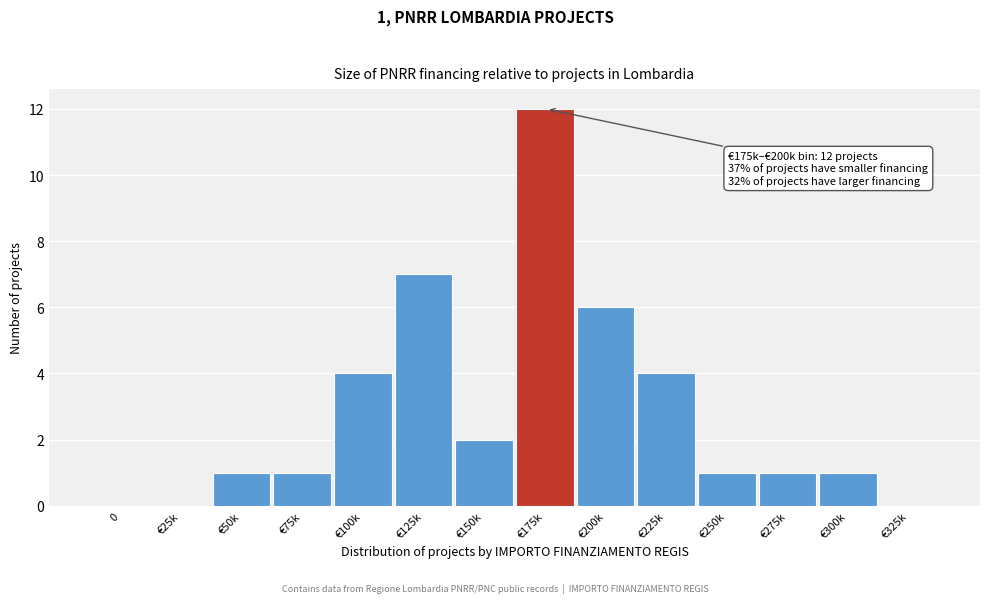

Reading left to right, what are all the values shown in this chart?

0=0	€25k=0	€50k=1	€75k=1	€100k=4	€125k=7	€150k=2	€175k=12	€200k=6	€225k=4	€250k=1	€275k=1	€300k=1	€325k=0